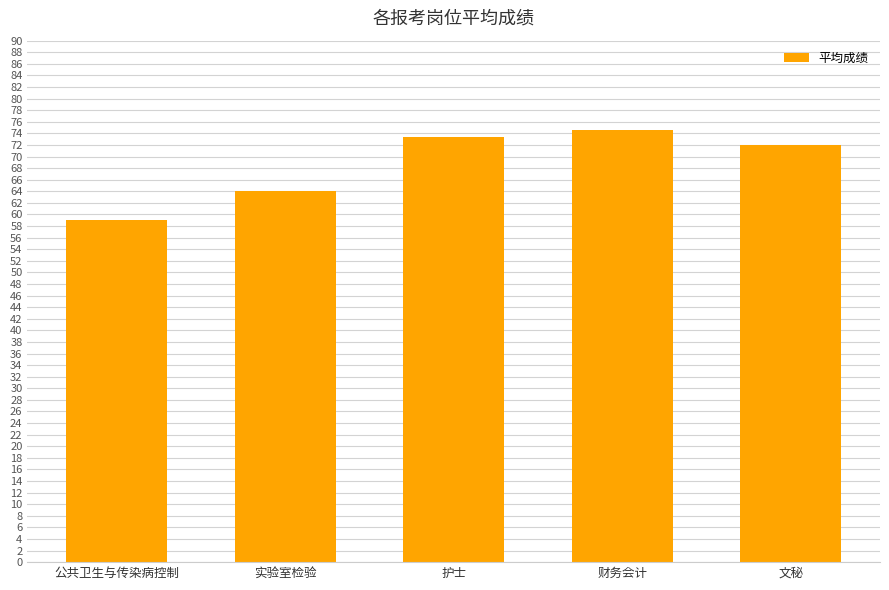

What is the ratio of the value at 实验室检验 to the value at 财务会计?

0.9